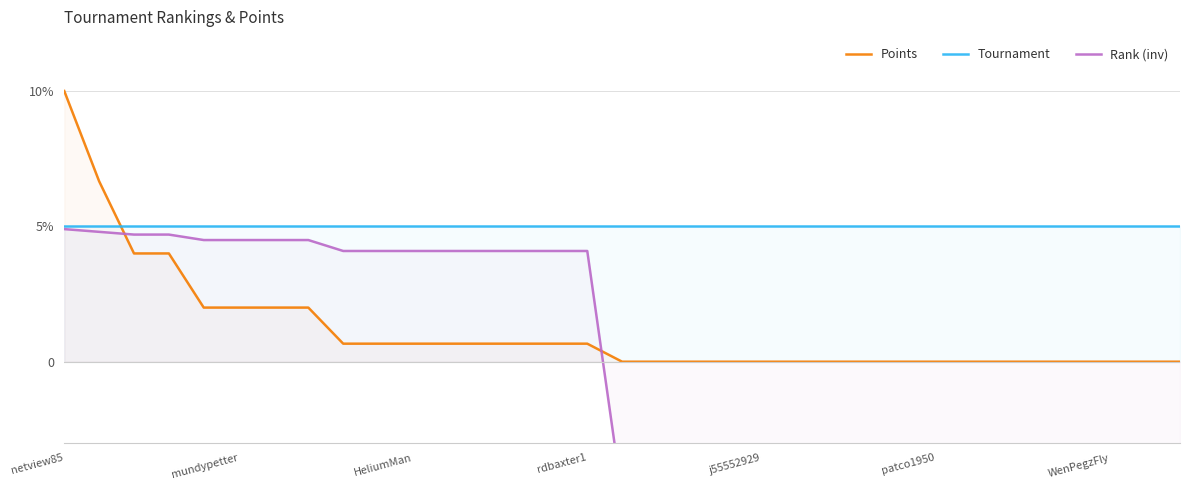

What are all the series names shown in the legend?

Points, Tournament, Rank (inv)